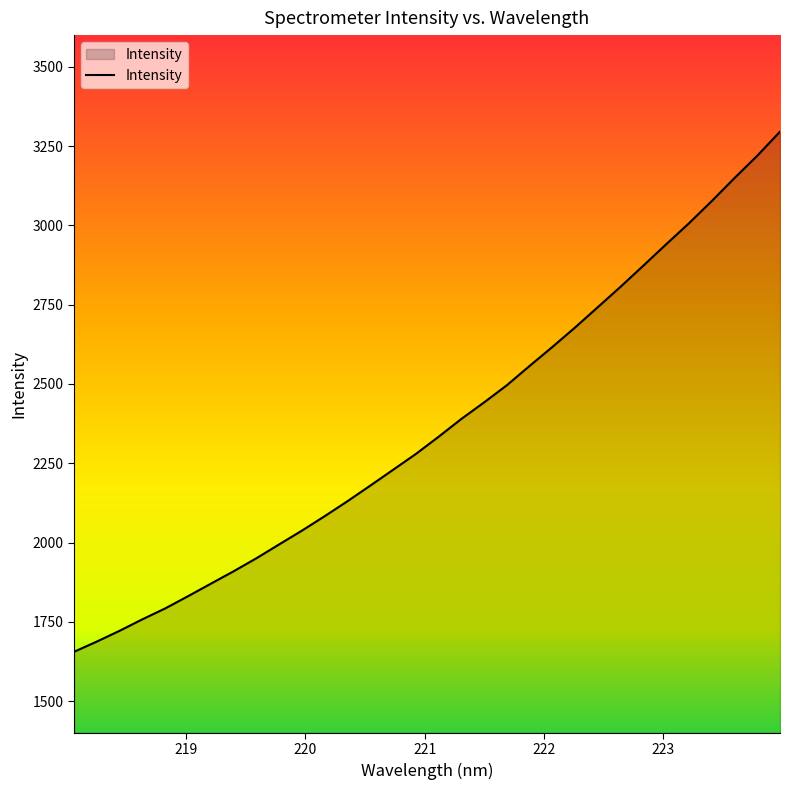

What is the difference between the maximum and minimum values?

1640.2